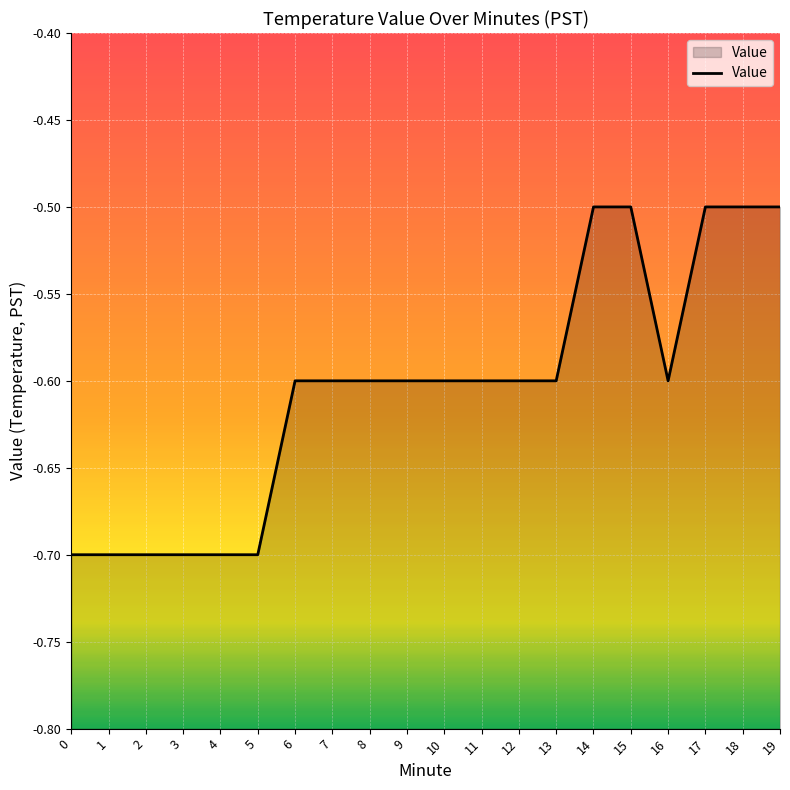

Rank the categories by value from highest to lowest.

14, 15, 17, 18, 19, 6, 7, 8, 9, 10, 11, 12, 13, 16, 0, 1, 2, 3, 4, 5